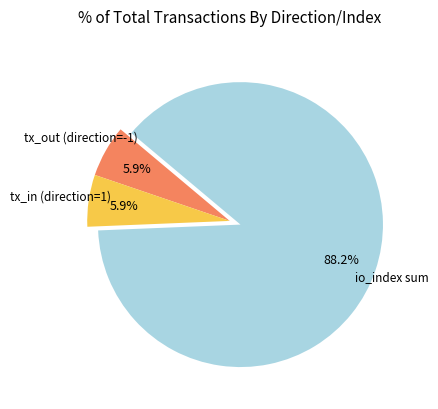

Does any single category account for the majority?

Yes